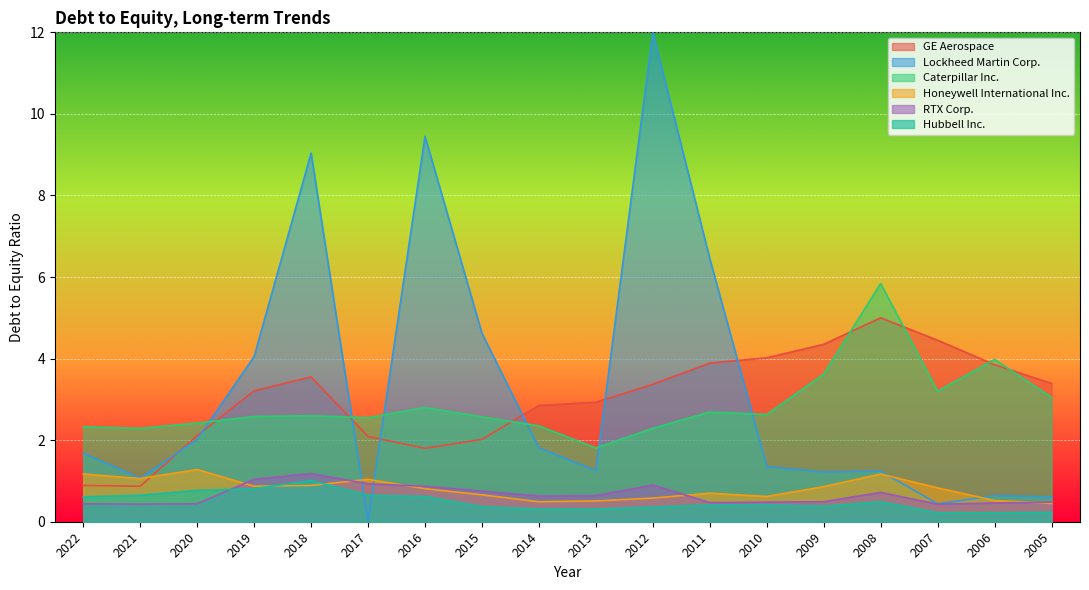

Which label corresponds to the smallest value in the chart?

2017